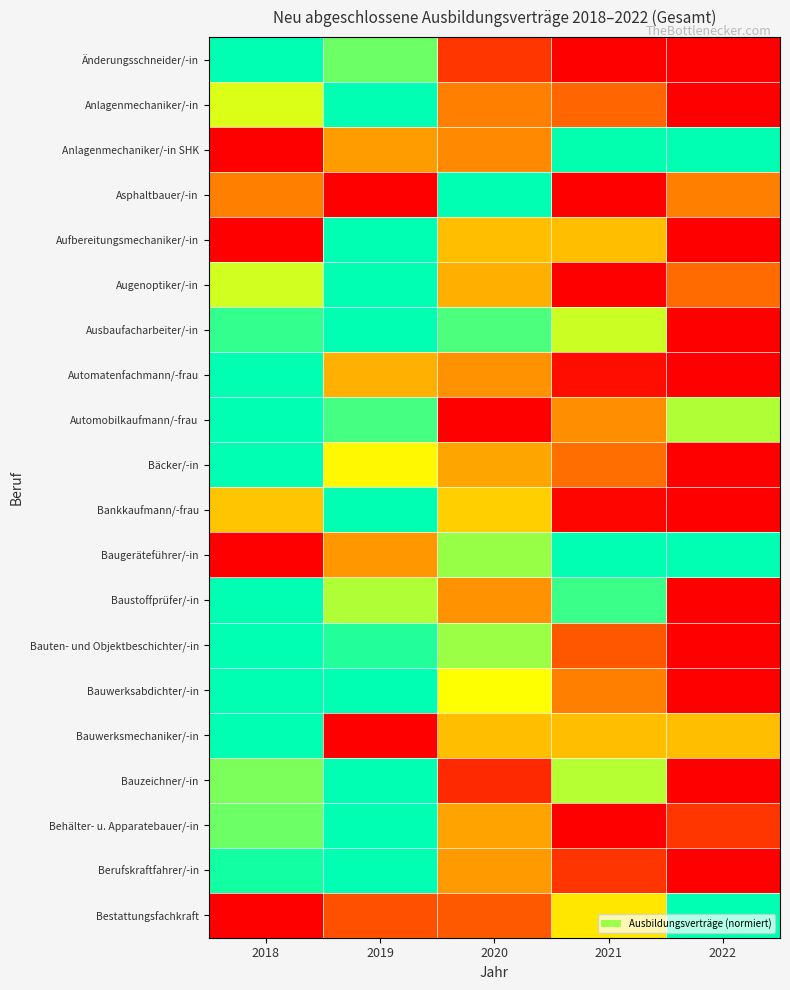

Reading left to right, list all the values displayed in this chart.

Änderungsschneider/-in: 2018=1.0	2019=0.9	2020=0.1	2021=0.0	2022=0.0
Anlagenmechaniker/-in: 2018=0.7	2019=1.0	2020=0.3	2021=0.3	2022=0.0
Anlagenmechaniker/-in SHK: 2018=0.0	2019=0.4	2020=0.4	2021=1.0	2022=1.0
Asphaltbauer/-in: 2018=0.3	2019=0.0	2020=1.0	2021=0.0	2022=0.3
Aufbereitungsmechaniker/-in: 2018=0.0	2019=1.0	2020=0.5	2021=0.5	2022=0.0
Augenoptiker/-in: 2018=0.7	2019=1.0	2020=0.5	2021=0.0	2022=0.3
Ausbaufacharbeiter/-in: 2018=0.9	2019=1.0	2020=0.9	2021=0.7	2022=0.0
Automatenfachmann/-frau: 2018=1.0	2019=0.5	2020=0.4	2021=0.0	2022=0.0
Automobilkaufmann/-frau: 2018=1.0	2019=0.9	2020=0.0	2021=0.4	2022=0.8
Bäcker/-in: 2018=1.0	2019=0.7	2020=0.4	2021=0.3	2022=0.0
Bankkaufmann/-frau: 2018=0.5	2019=1.0	2020=0.5	2021=0.0	2022=0.0
Baugeräteführer/-in: 2018=0.0	2019=0.4	2020=0.8	2021=1.0	2022=1.0
Baustoffprüfer/-in: 2018=1.0	2019=0.8	2020=0.4	2021=0.9	2022=0.0
Bauten- und Objektbeschichter/-in: 2018=1.0	2019=1.0	2020=0.8	2021=0.2	2022=0.0
Bauwerksabdichter/-in: 2018=1.0	2019=1.0	2020=0.7	2021=0.3	2022=0.0
Bauwerksmechaniker/-in: 2018=1.0	2019=0.0	2020=0.5	2021=0.5	2022=0.5
Bauzeichner/-in: 2018=0.8	2019=1.0	2020=0.1	2021=0.8	2022=0.0
Behälter- u. Apparatebauer/-in: 2018=0.9	2019=1.0	2020=0.4	2021=0.0	2022=0.1
Berufskraftfahrer/-in: 2018=1.0	2019=1.0	2020=0.4	2021=0.1	2022=0.0
Bestattungsfachkraft: 2018=0.0	2019=0.2	2020=0.2	2021=0.6	2022=1.0